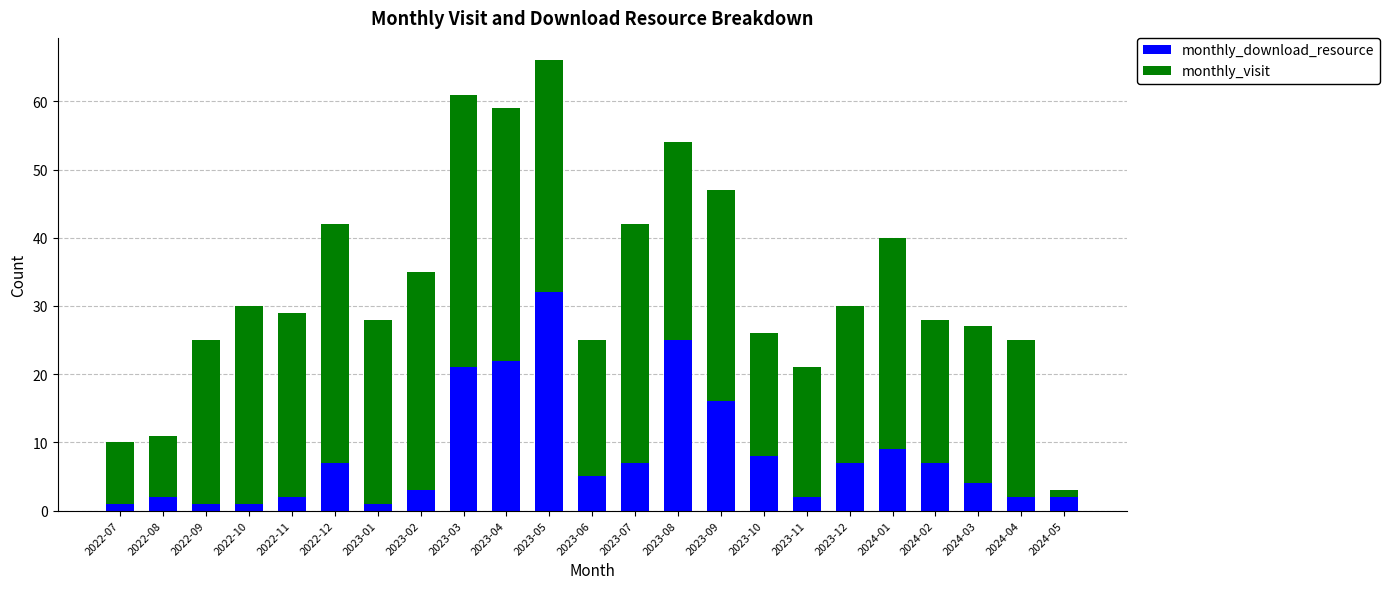

What is the total value across all series at 2022-11?

29